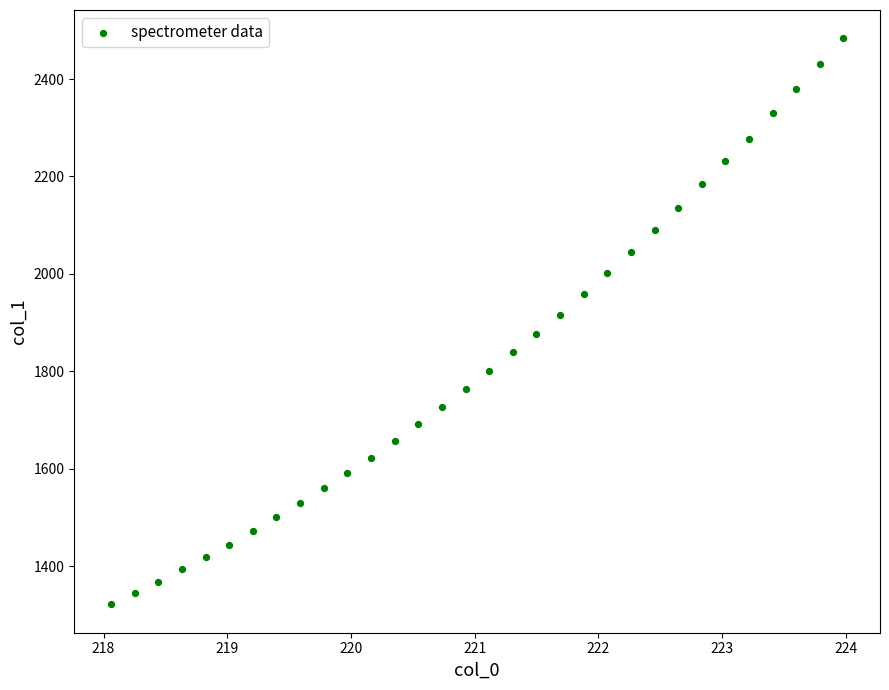

What is the range of X values (max minus min)?

5.9